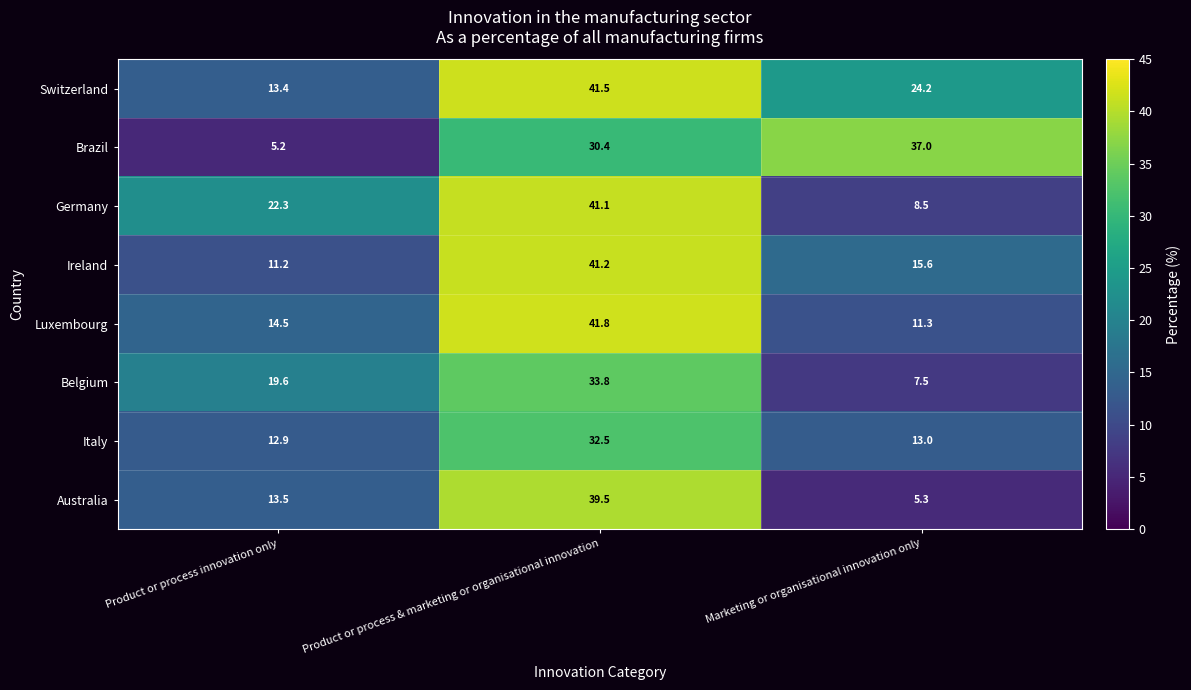

Is the value of Germany at Marketing or organisational innovation only greater than the value of Italy at Product or process & marketing or organisational innovation?

No